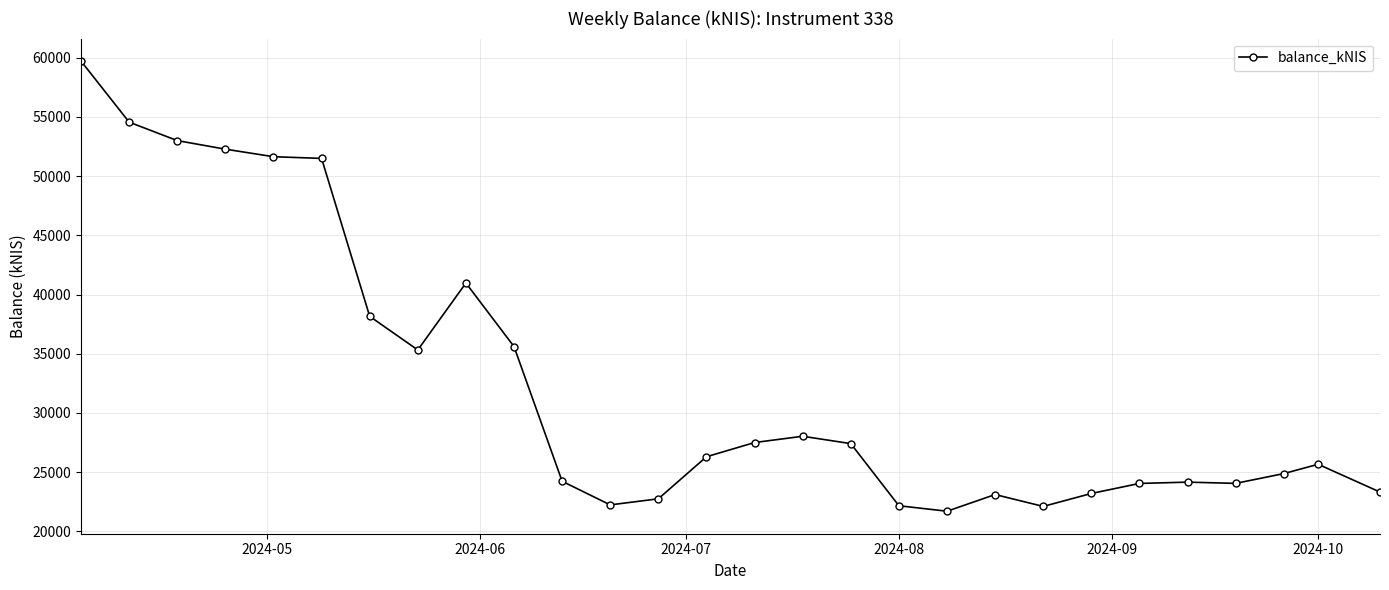

True or false: there are more than 0 points higher than both neighbors.

True